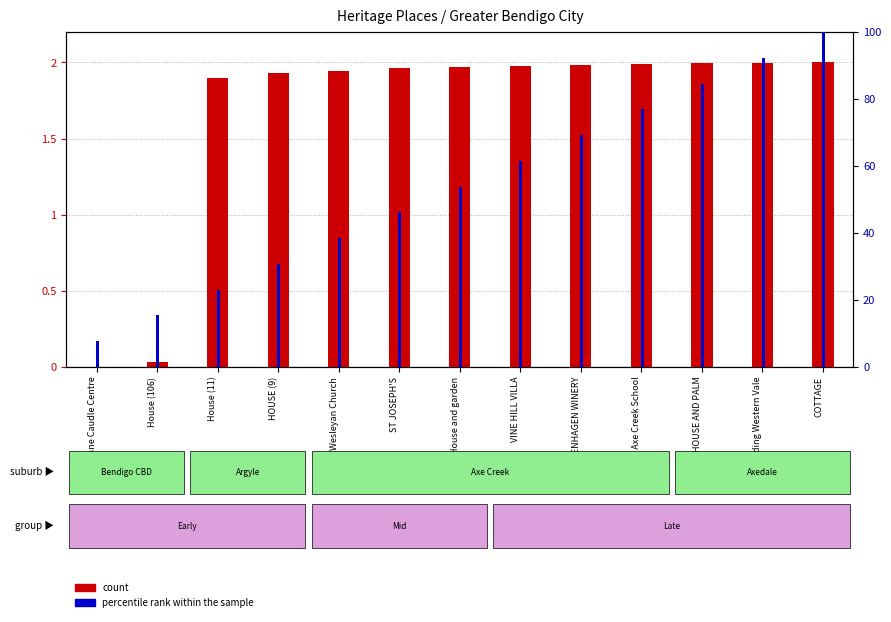

True or false: percentile rank within the sample has a value of 23.1 at House (11).

True